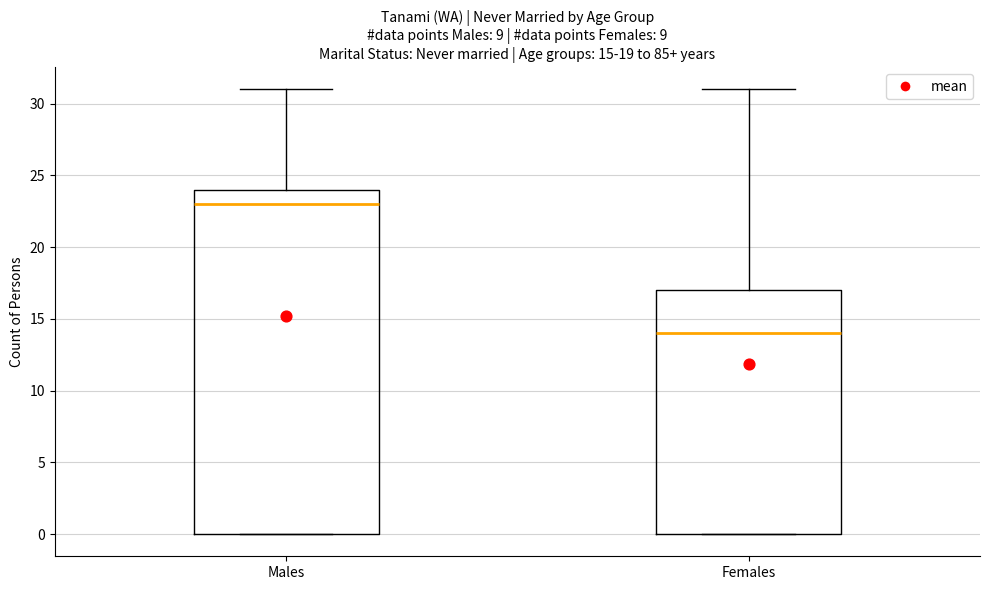

Which box has the lowest median line?

Females